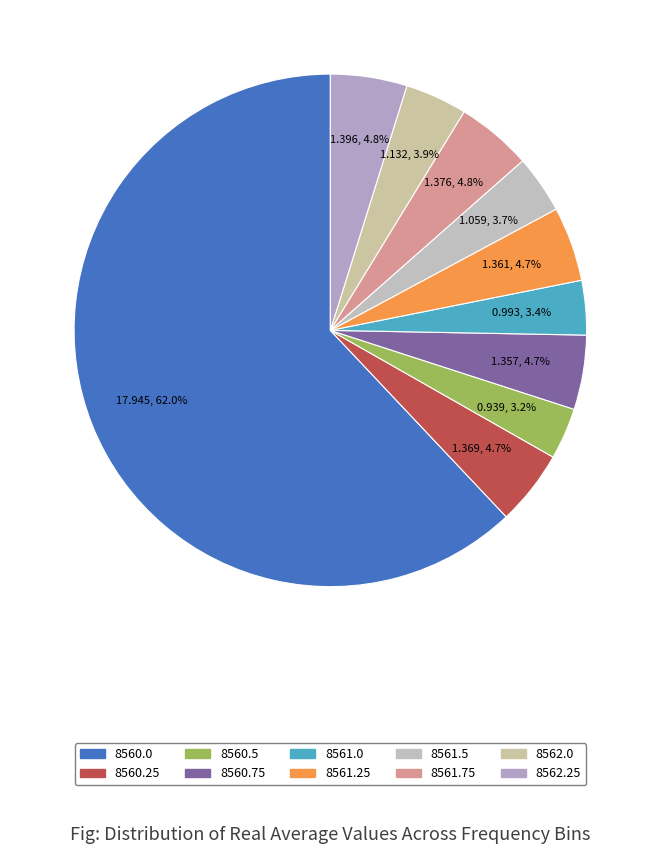

Count the number of slices in the pie.

10